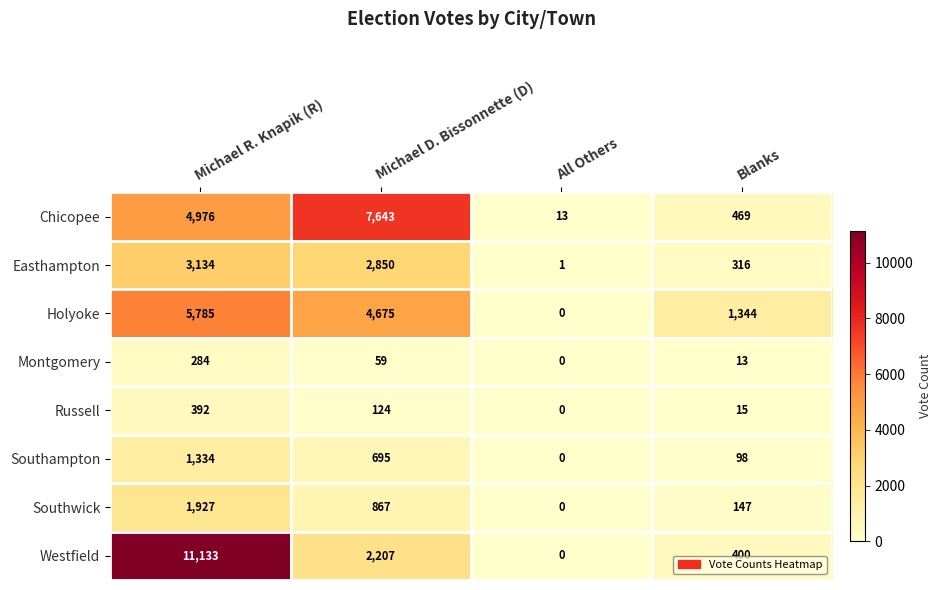

What is the sum of all Westfield values?

13740